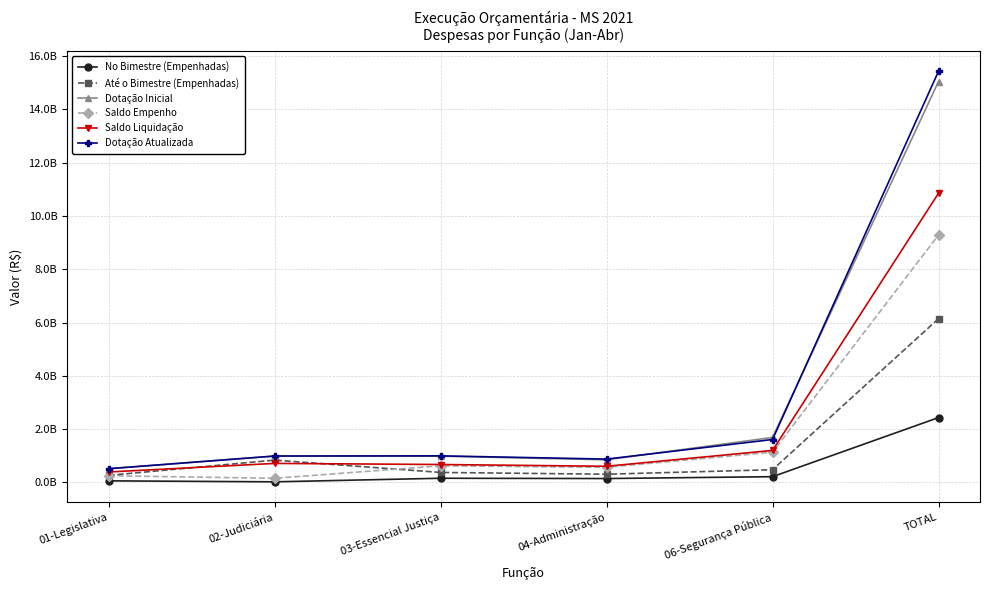

What is the difference between the maximum and minimum values in the Até o Bimestre (Empenhadas) series?

5881297369.5